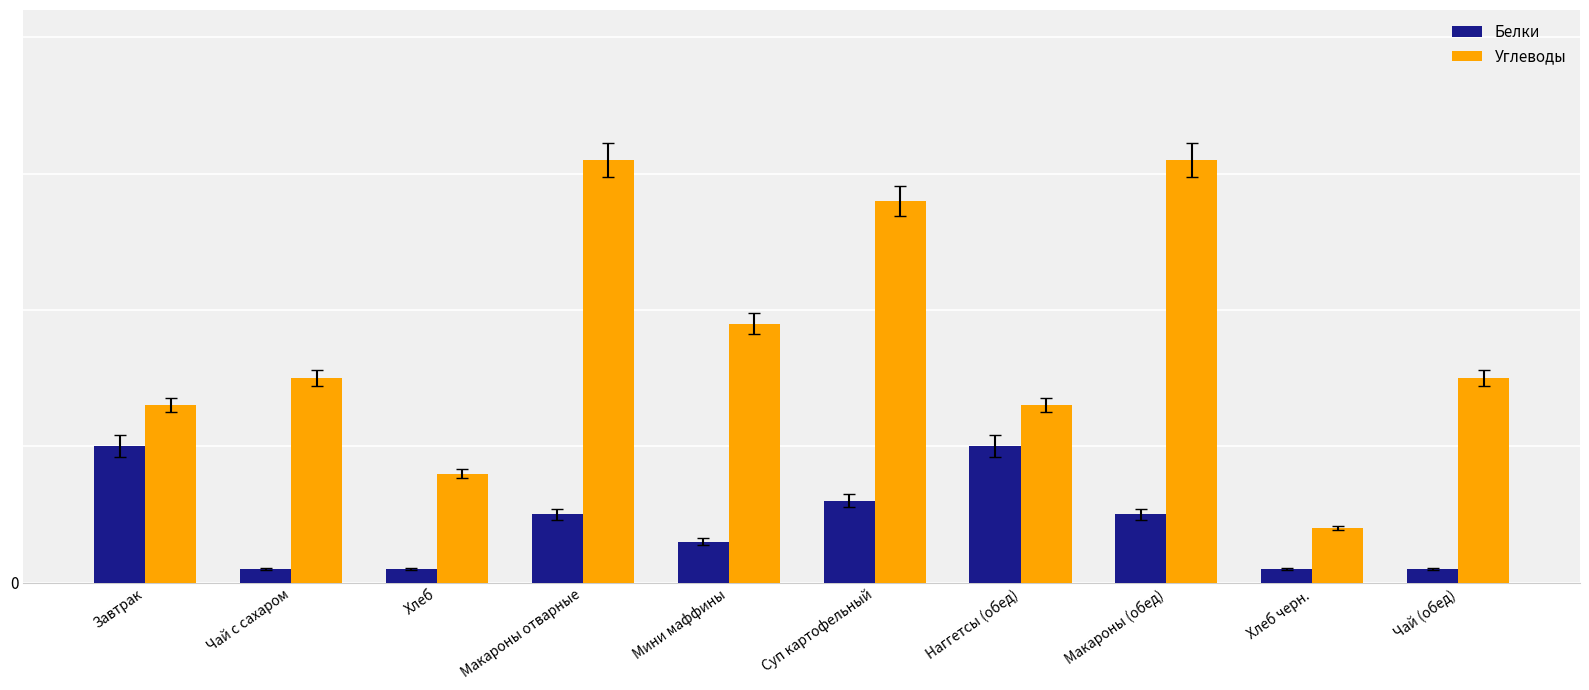

Is it true that Углеводы equals 31 at Макароны отварные?

True